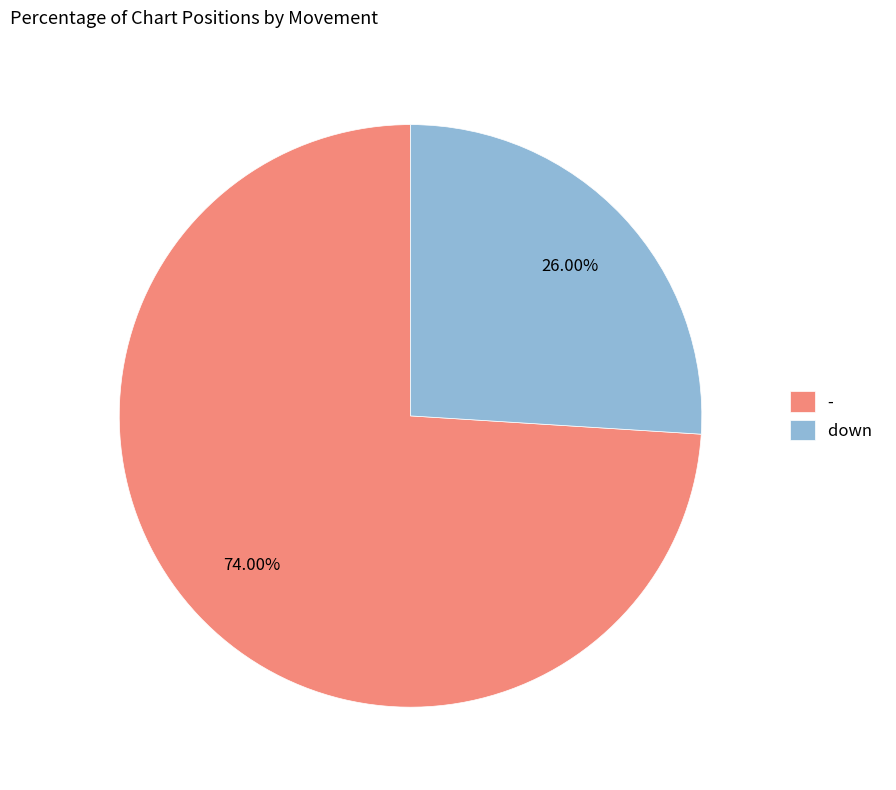

To the nearest percent, what is the difference between the largest and smallest slice percentages?

48%